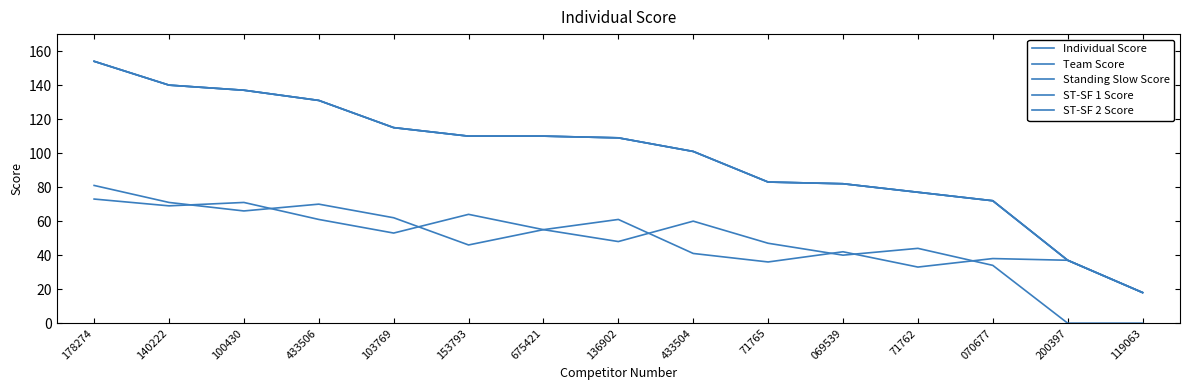

Reading right to left, extract all data points from this chart.

Individual Score: 119063=18	200397=37	070677=72	71762=77	069539=82	71765=83	433504=101	136902=109	675421=110	153793=110	103769=115	433506=131	100430=137	140222=140	178274=154
Team Score: 119063=18	200397=37	070677=72	71762=77	069539=82	71765=83	433504=101	136902=109	675421=110	153793=110	103769=115	433506=131	100430=137	140222=140	178274=154
Standing Slow Score: 119063=18	200397=37	070677=72	71762=77	069539=82	71765=83	433504=101	136902=109	675421=110	153793=110	103769=115	433506=131	100430=137	140222=140	178274=154
ST-SF 1 Score: 119063=0	200397=0	070677=34	71762=44	069539=40	71765=47	433504=60	136902=48	675421=55	153793=46	103769=62	433506=70	100430=66	140222=71	178274=81
ST-SF 2 Score: 119063=18	200397=37	070677=38	71762=33	069539=42	71765=36	433504=41	136902=61	675421=55	153793=64	103769=53	433506=61	100430=71	140222=69	178274=73